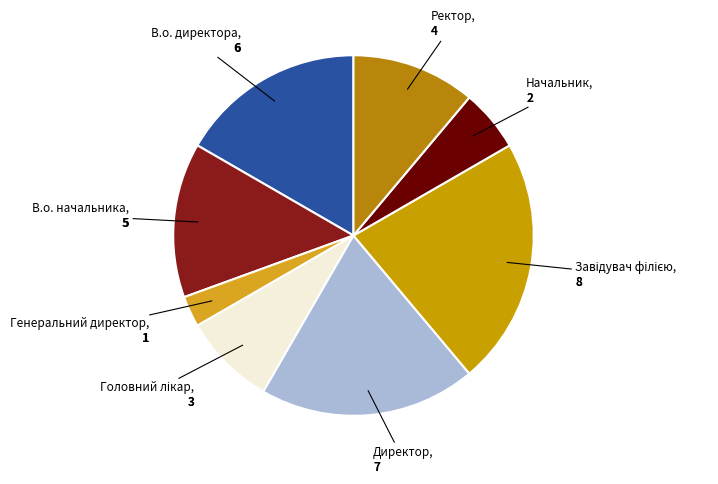

Rank the categories by value from lowest to highest.

Генеральний директор, Начальник, Головний лікар, Ректор, В.о. начальника, В.о. директора, Директор, Завідувач філією